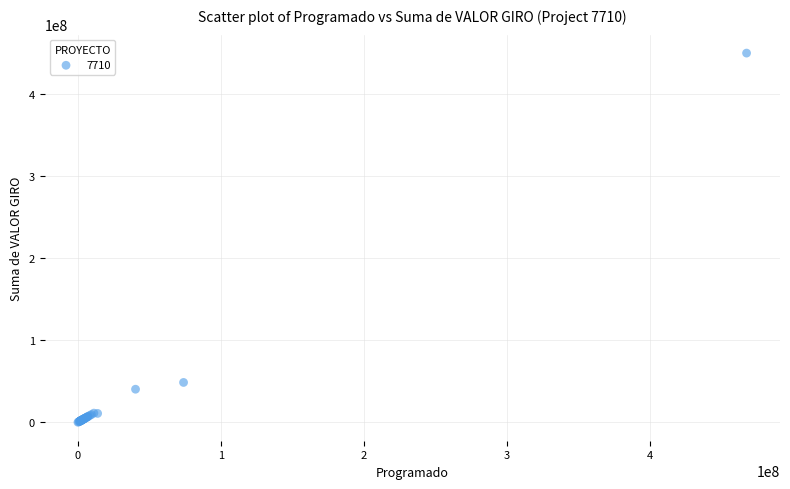

What Y value in the scatter plot is closest to 224743782?

48482015.1